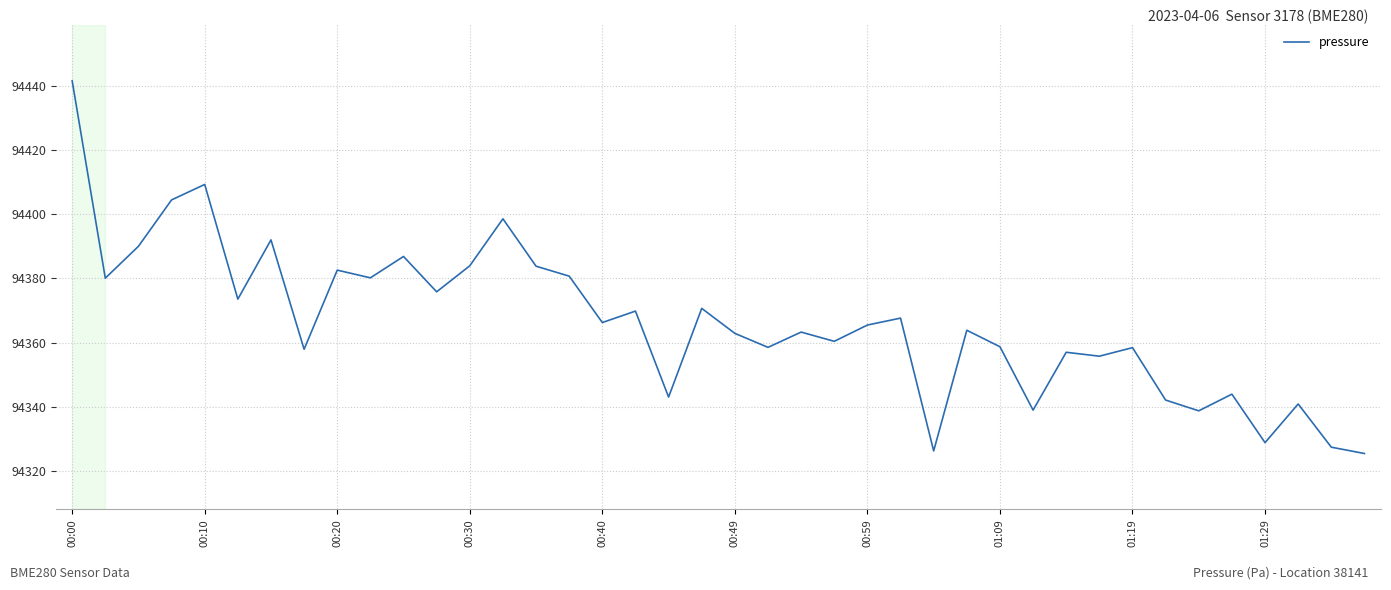

What is the greatest value displayed?

94441.5